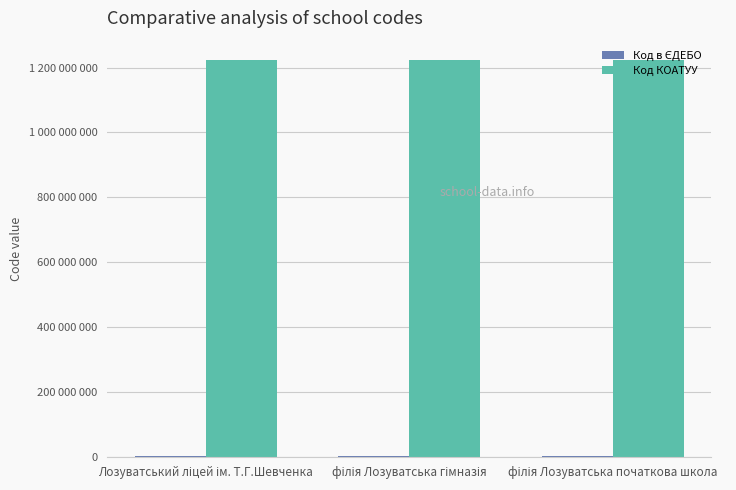

List the series in order of their peak value, lowest first.

Код в ЄДЕБО, Код КОАТУУ